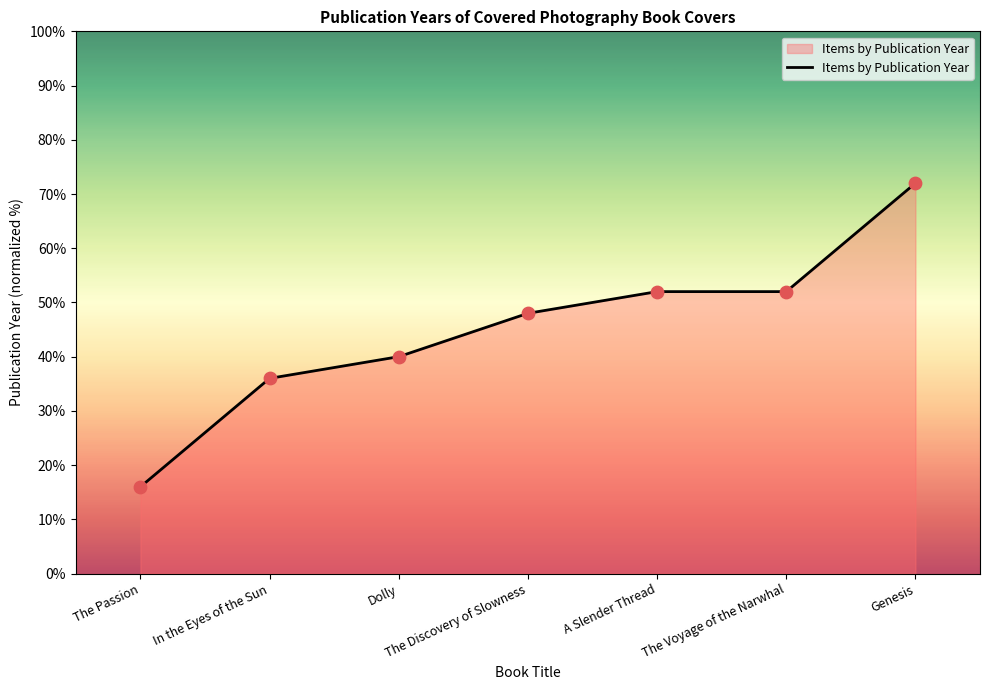

What is the change in value from In the Eyes of the Sun to The Voyage of the Narwhal?

+16